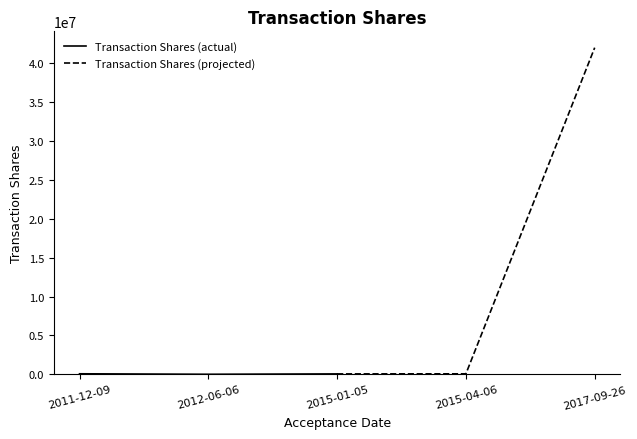

Where is the data nearest to the value 43000?

2015-01-05